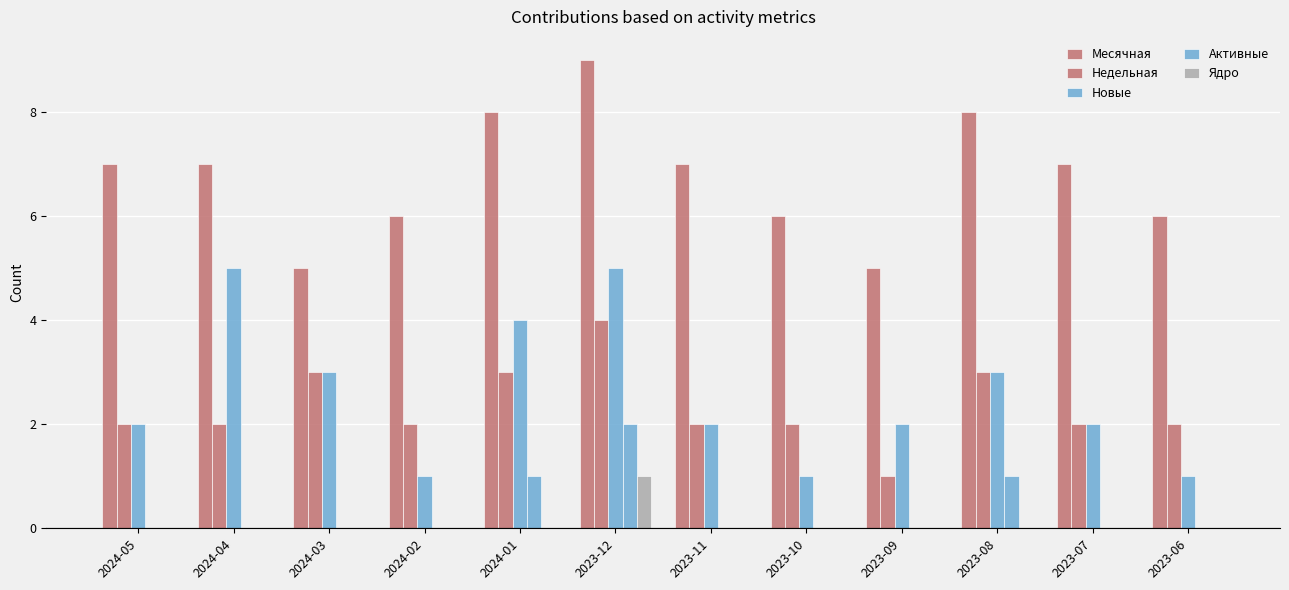

What is the value of the Новые bar at the 10th from the left?

3